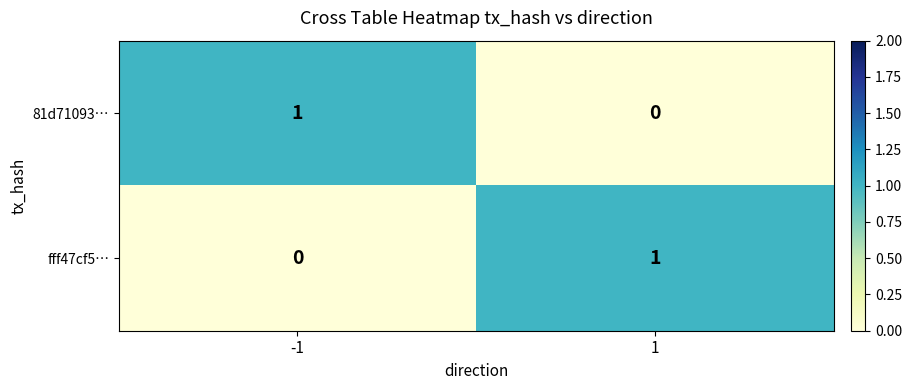

List the labels in order of 81d71093… value, largest first.

-1, 1